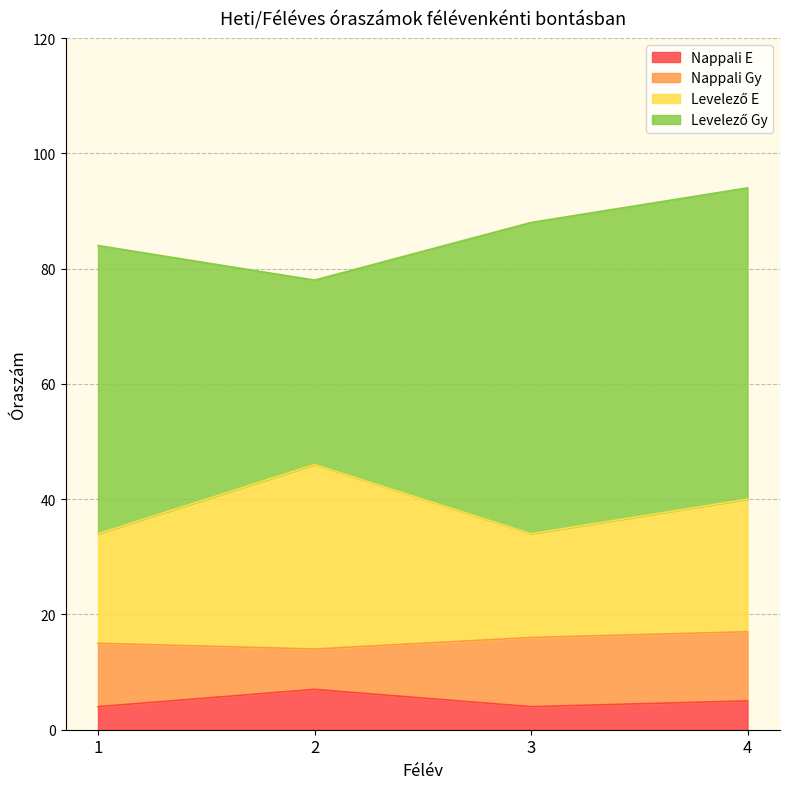

Reading left to right, list the values for the Nappali E series.

1=4	2=7	3=4	4=5